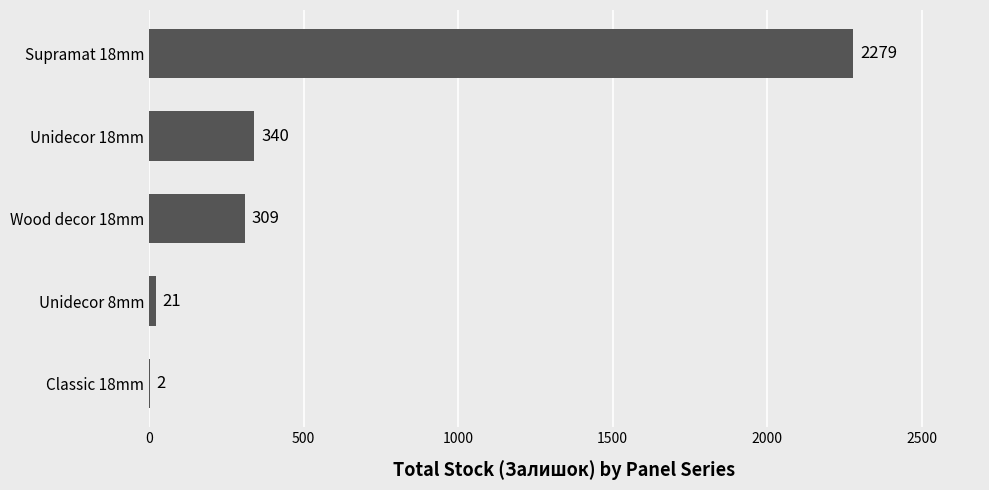

At which category does the chart reach its peak across all series?

Supramat 18mm